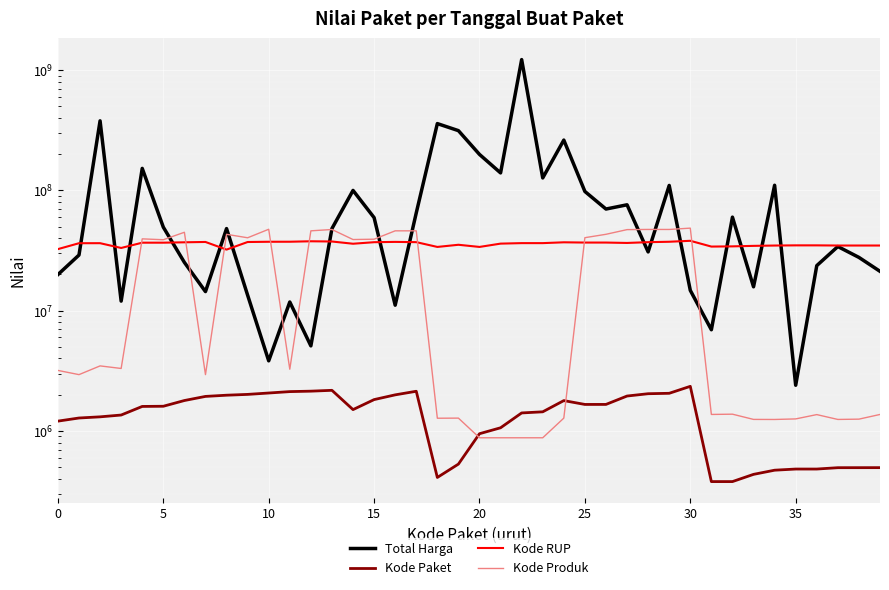

What is the difference between the highest and lowest values at 13?

45965451